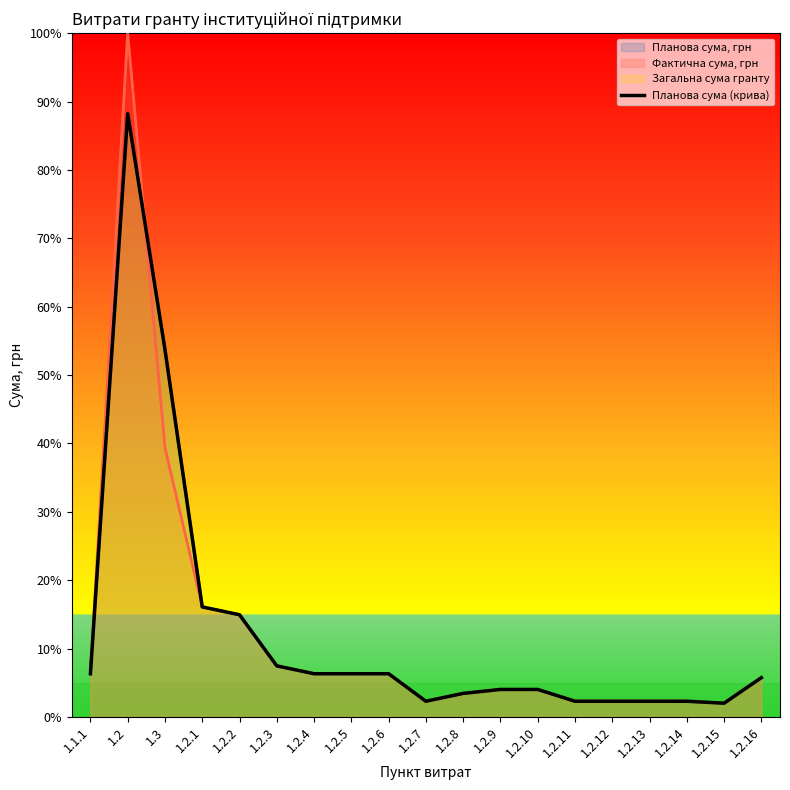

What is the sum of all values?

236.5